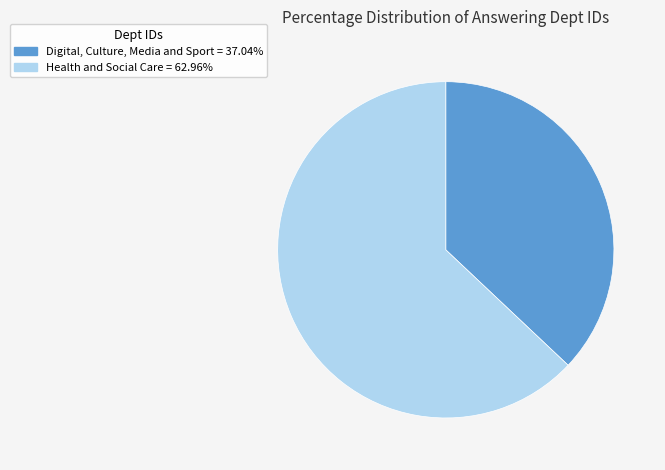

Combined, do Digital, Culture, Media and Sport and Health and Social Care account for over 50%?

Yes